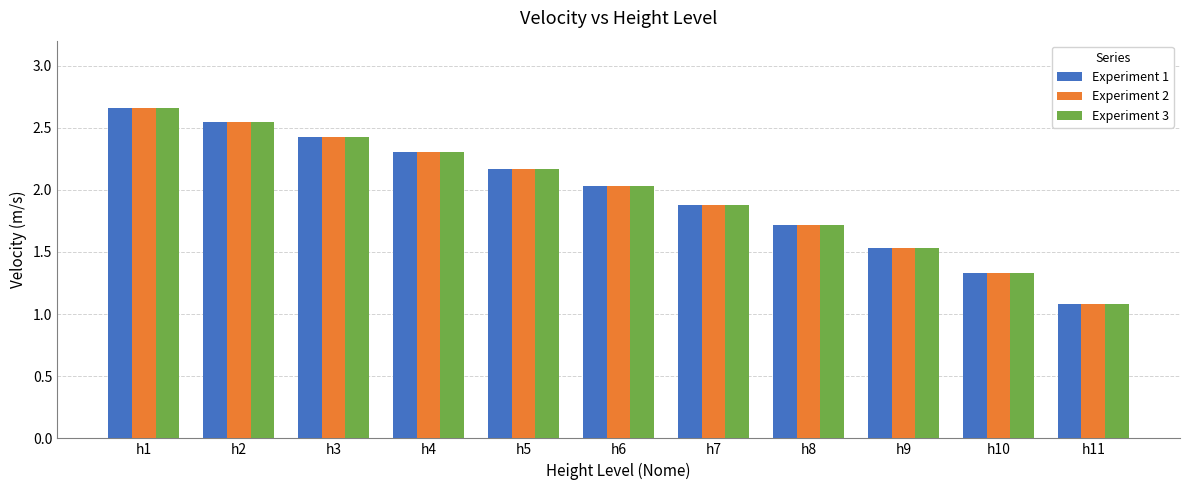

The value of Experiment 3 at h8 is 1.1. True or false?

False